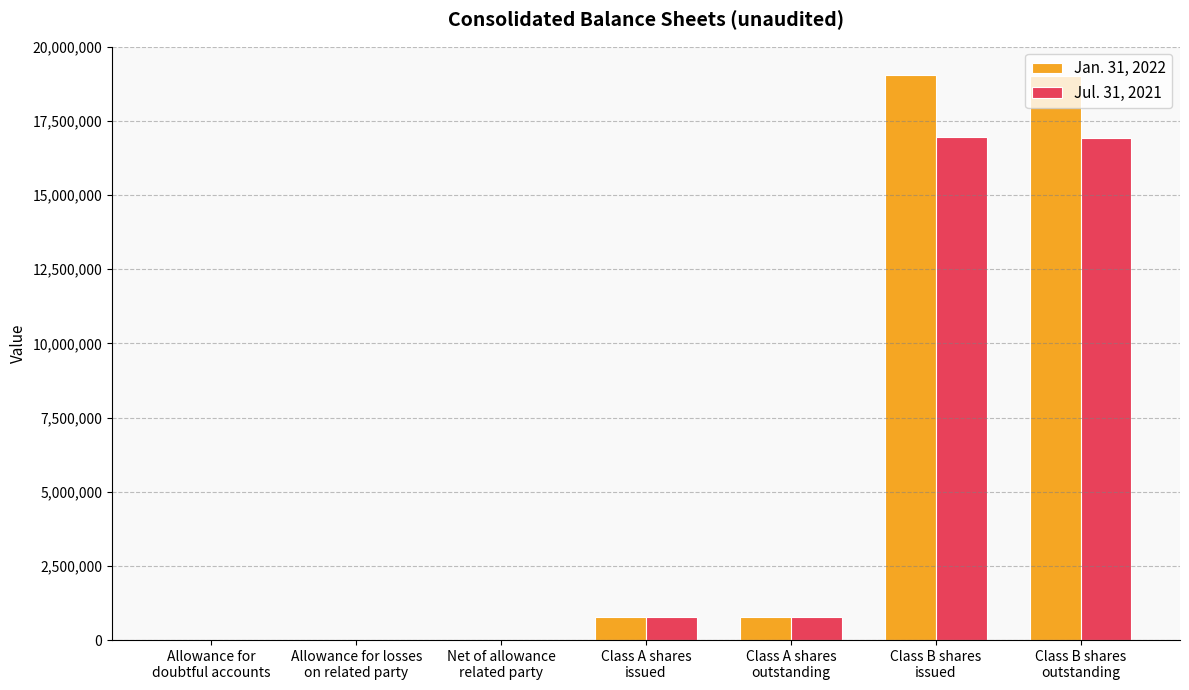

Between Allowance for losses
on related party and Class B shares
outstanding, which series saw the biggest shift?

Jan. 31, 2022